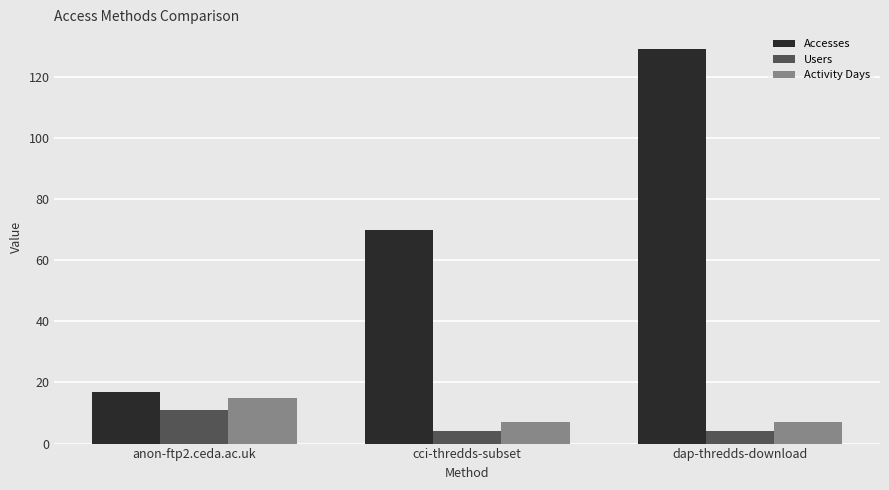

Reading left to right, what are all the values shown in this chart?

Accesses: anon-ftp2.ceda.ac.uk=17	cci-thredds-subset=70	dap-thredds-download=129
Users: anon-ftp2.ceda.ac.uk=11	cci-thredds-subset=4	dap-thredds-download=4
Activity Days: anon-ftp2.ceda.ac.uk=15	cci-thredds-subset=7	dap-thredds-download=7